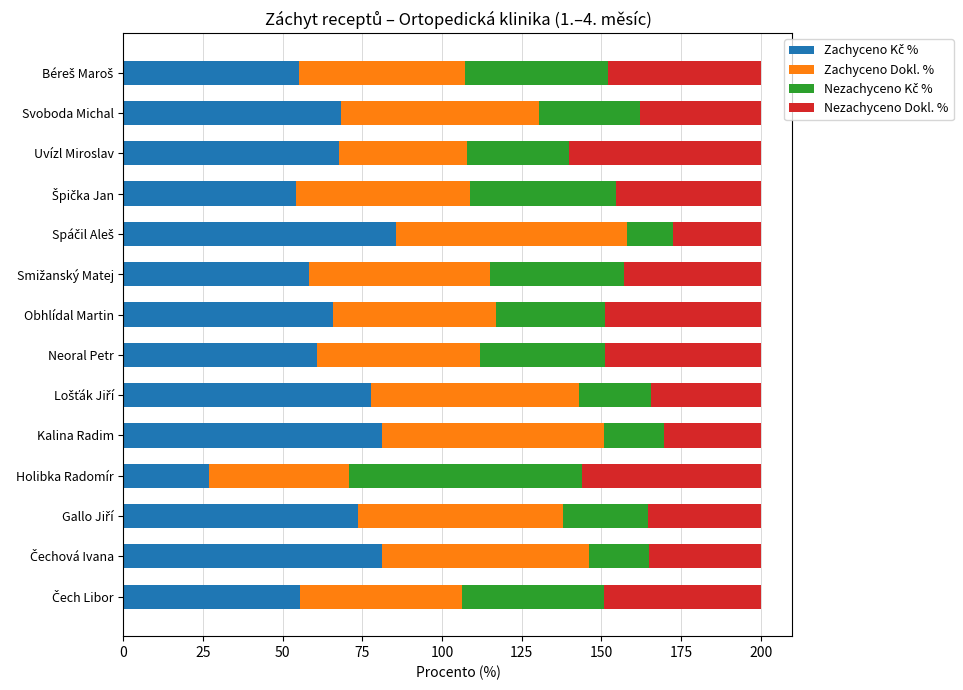

What is the value of the Nezachyceno Dokl. % bar at the 12th from the left?

60.0